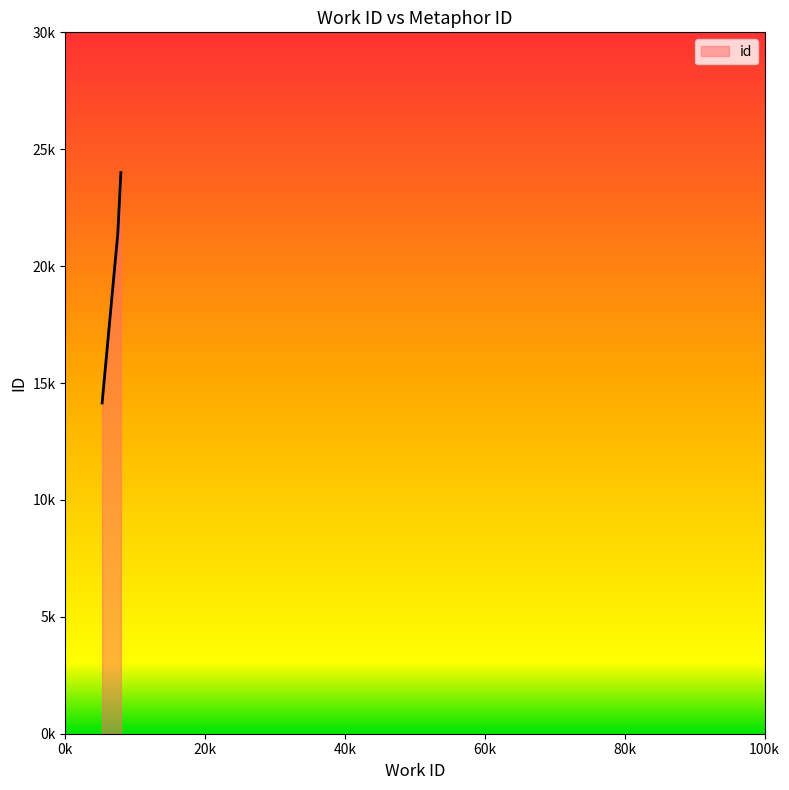

Does the chart display data point markers on the line(s)?

No